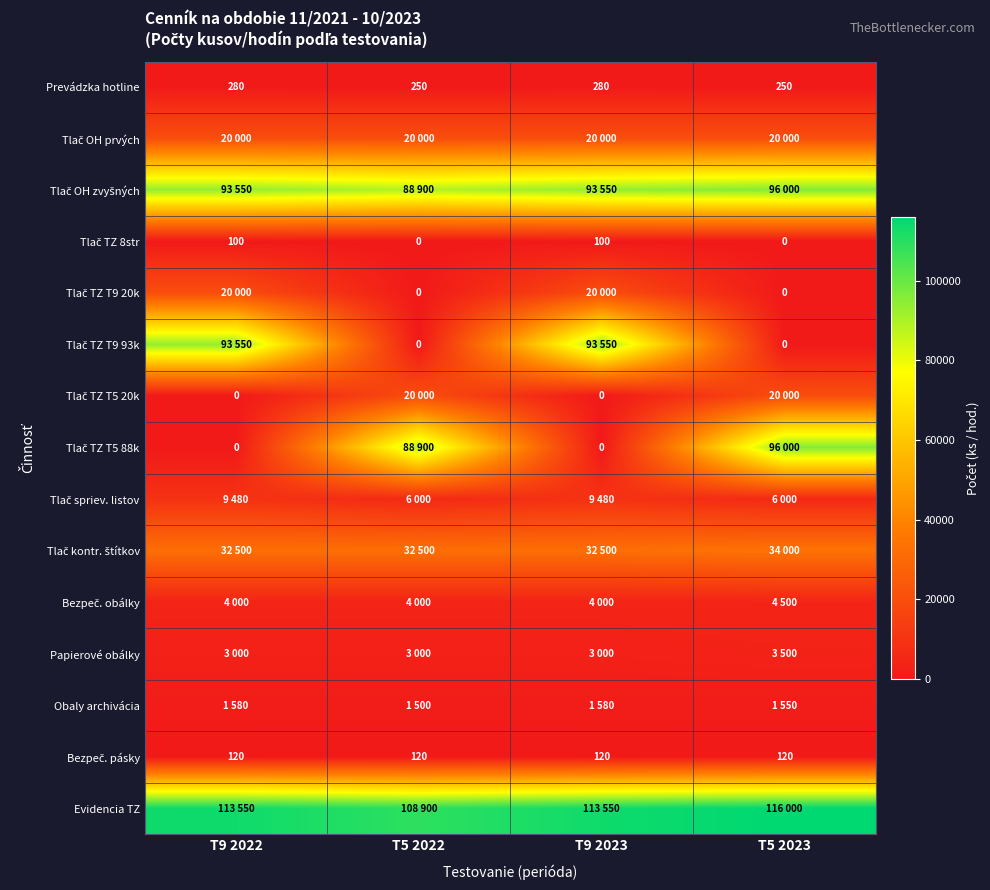

The Prevádzka hotline series shows 280 at T9 2022. True or false?

True